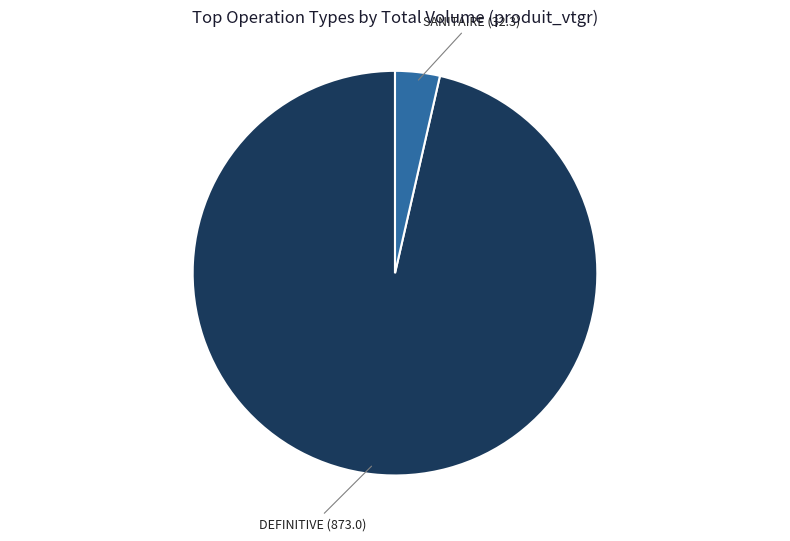

Which category has the smallest portion of the pie?

SANITAIRE